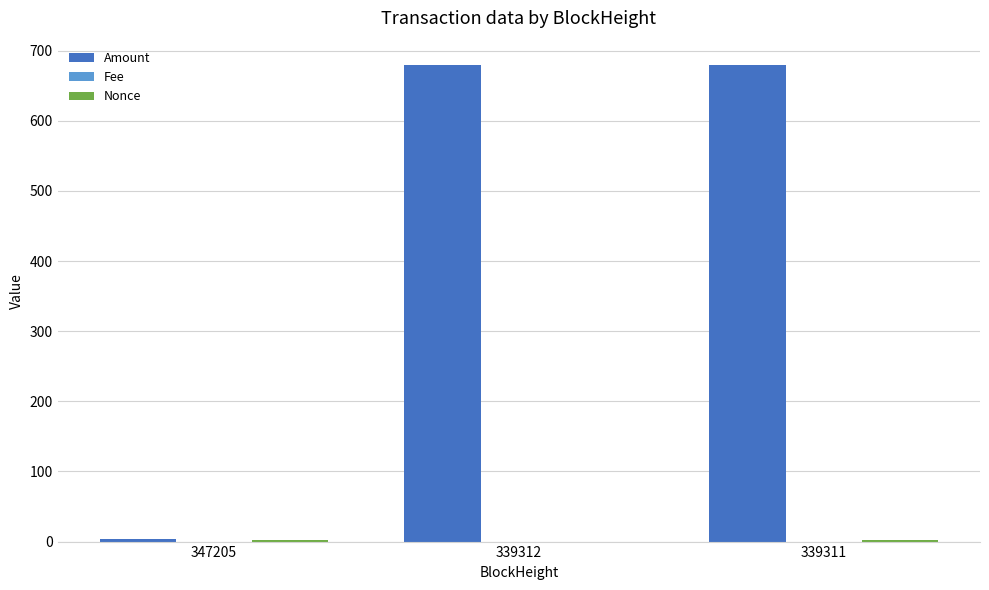

Which series has the largest total across all categories?

Amount